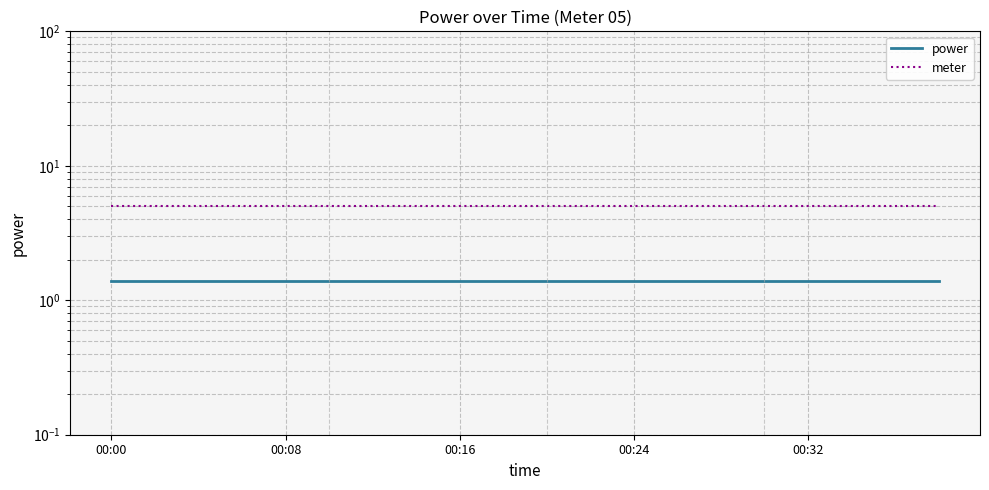

What are all the series names shown in the legend?

power, meter